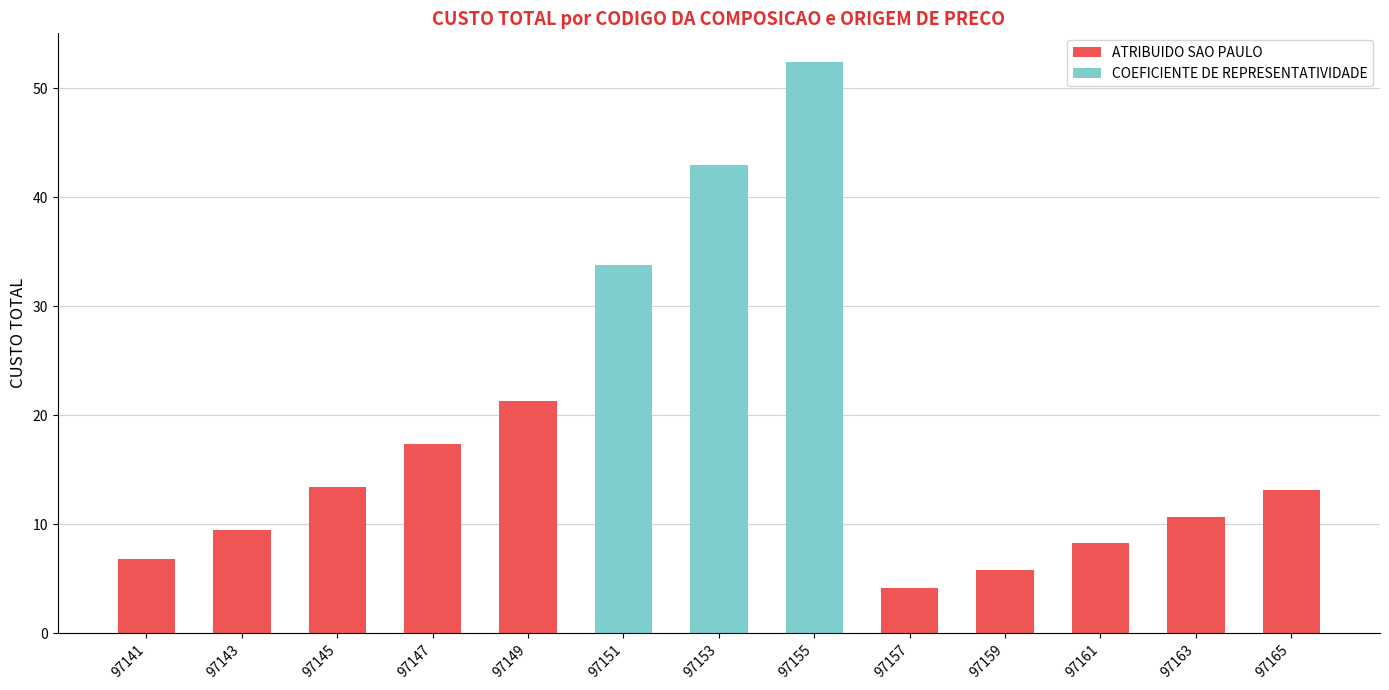

Are the bars horizontal?

No